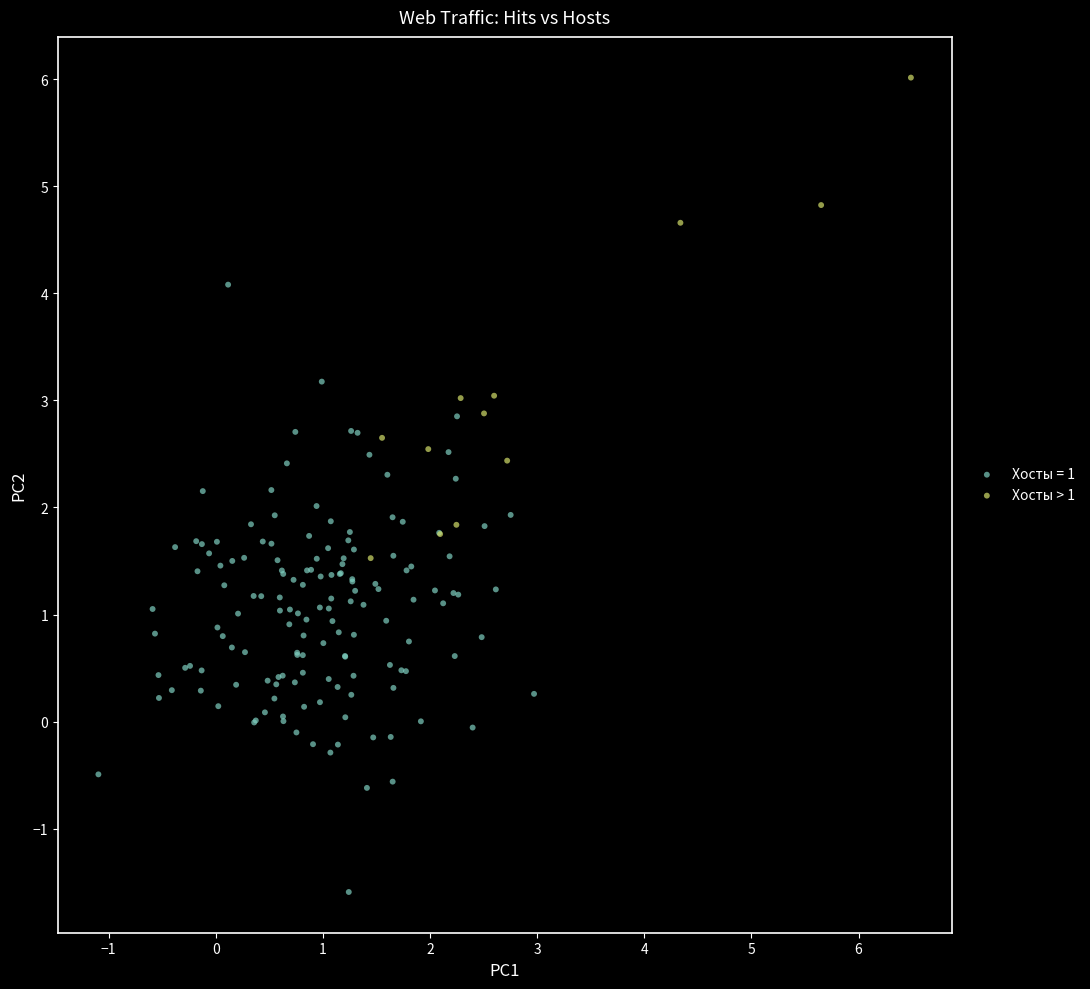

Which series contains the highest Y value?

Хосты > 1